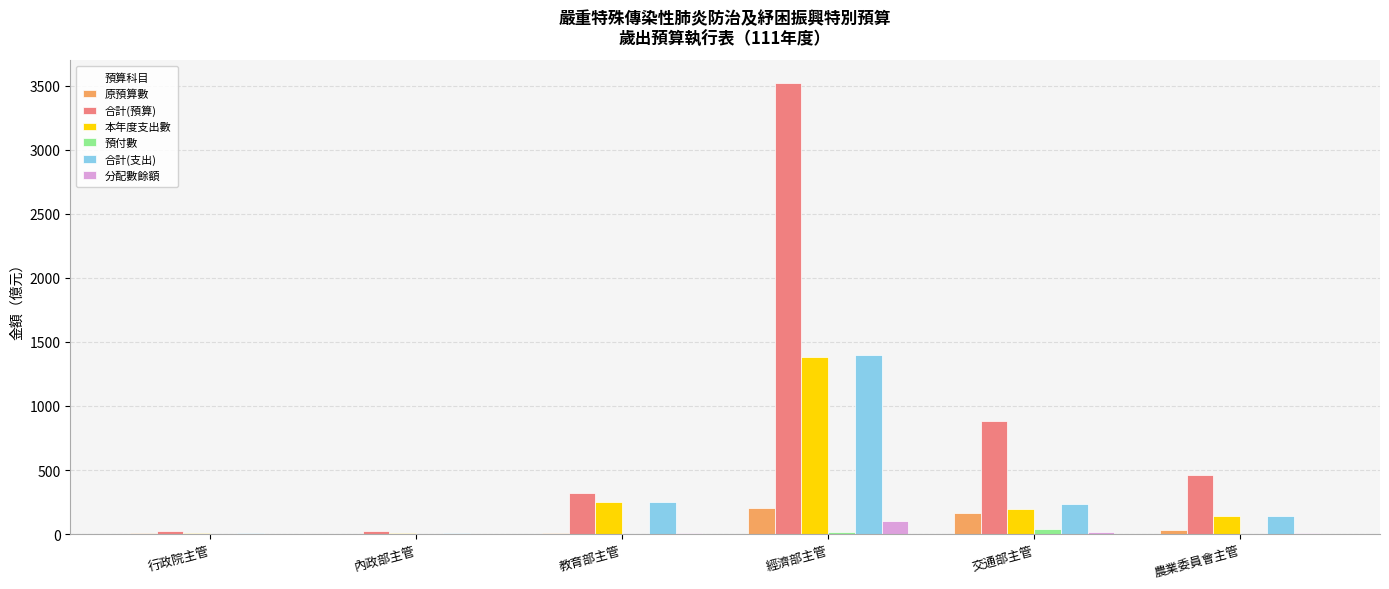

True or false: 合計(支出) has a value of 107.2 at 交通部主管.

False